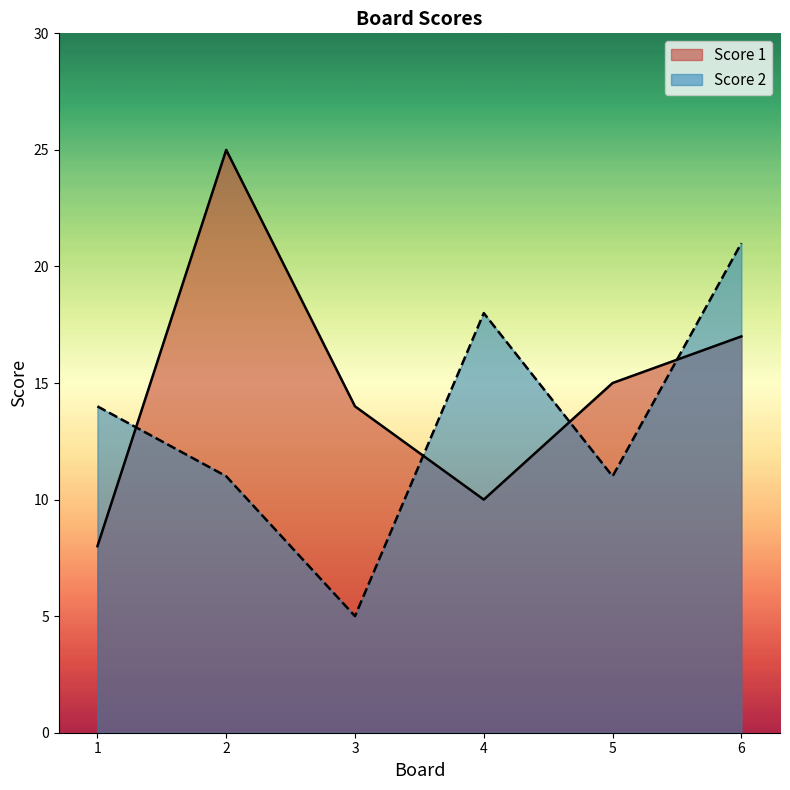

Which category has the highest value in the Score 2 series?

6